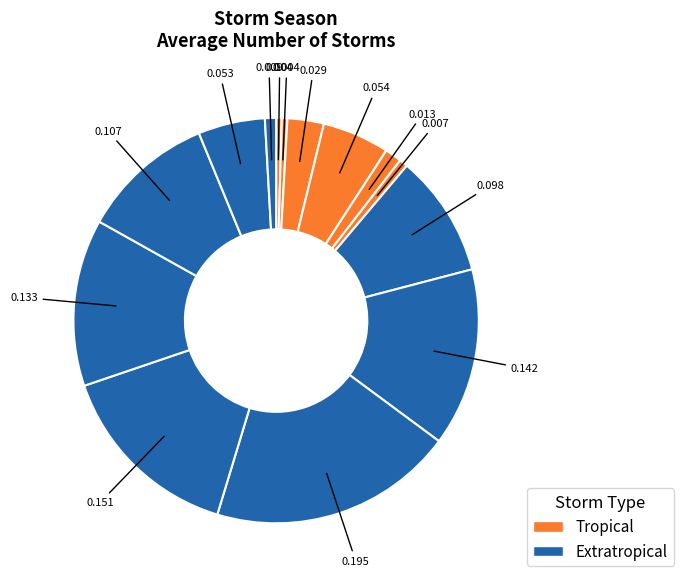

What is the largest slice in the pie chart?

Etrop Season December